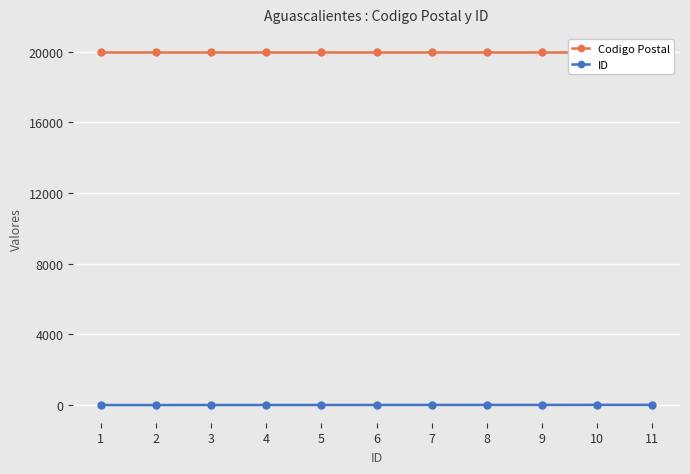

What is the difference between the ID values at 5 and 9?

4